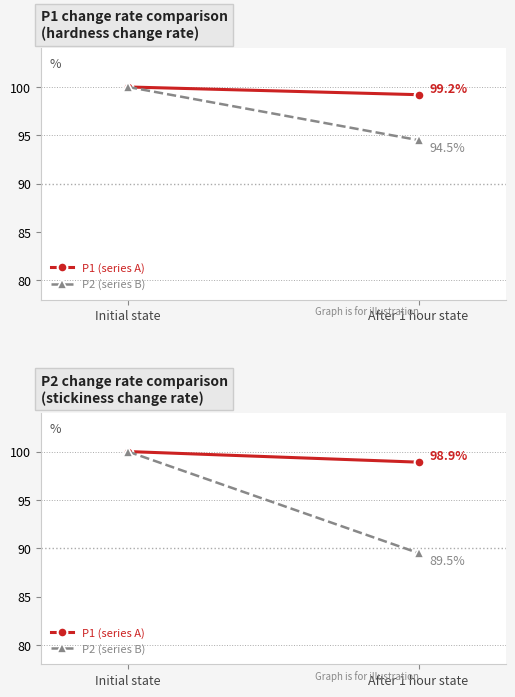

What is the difference between the maximum and minimum values in the P1 (series A) series?

1.1